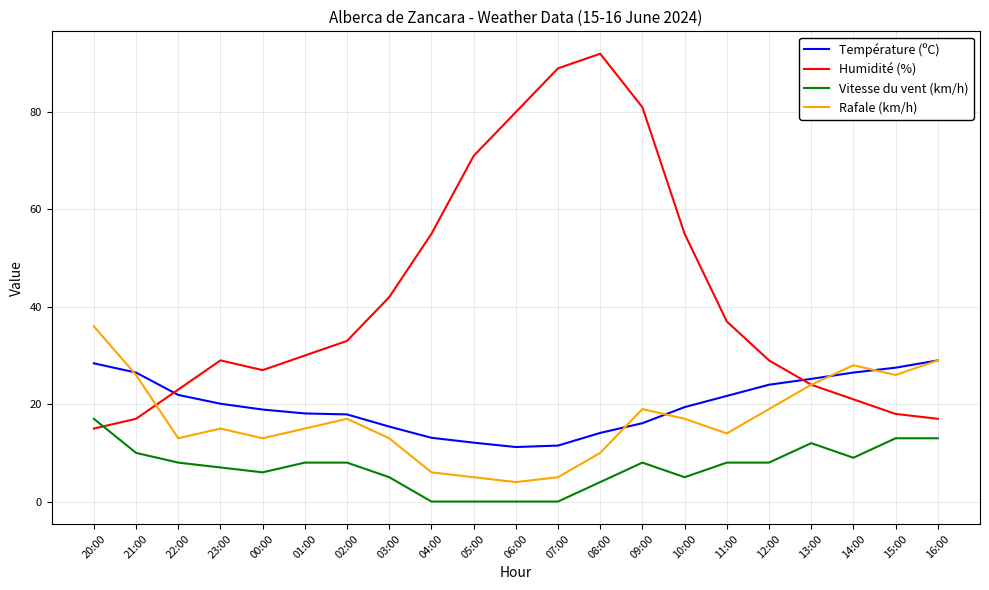

The Vitesse du vent (km/h) series shows 0.0 at 05:00. True or false?

True